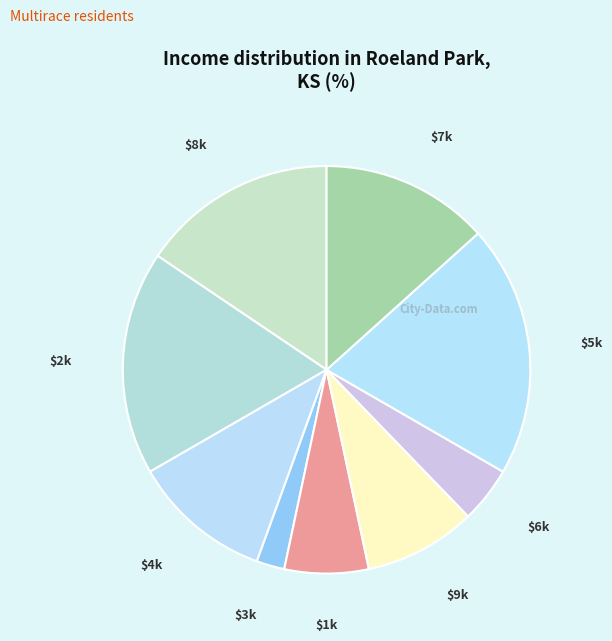

The $5k slice represents 14% of the pie. True or false?

False